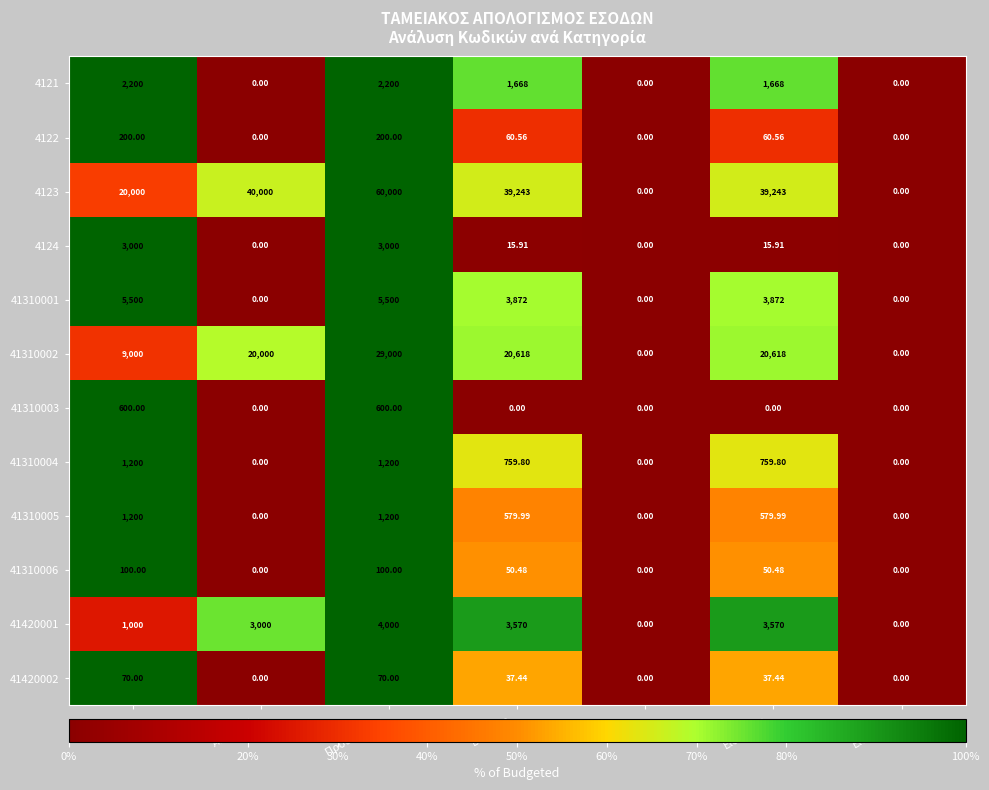

Is the value of 41310004 at Εισπρακτ. greater than the value of 41420002 at Βεβαιωθ.?

No